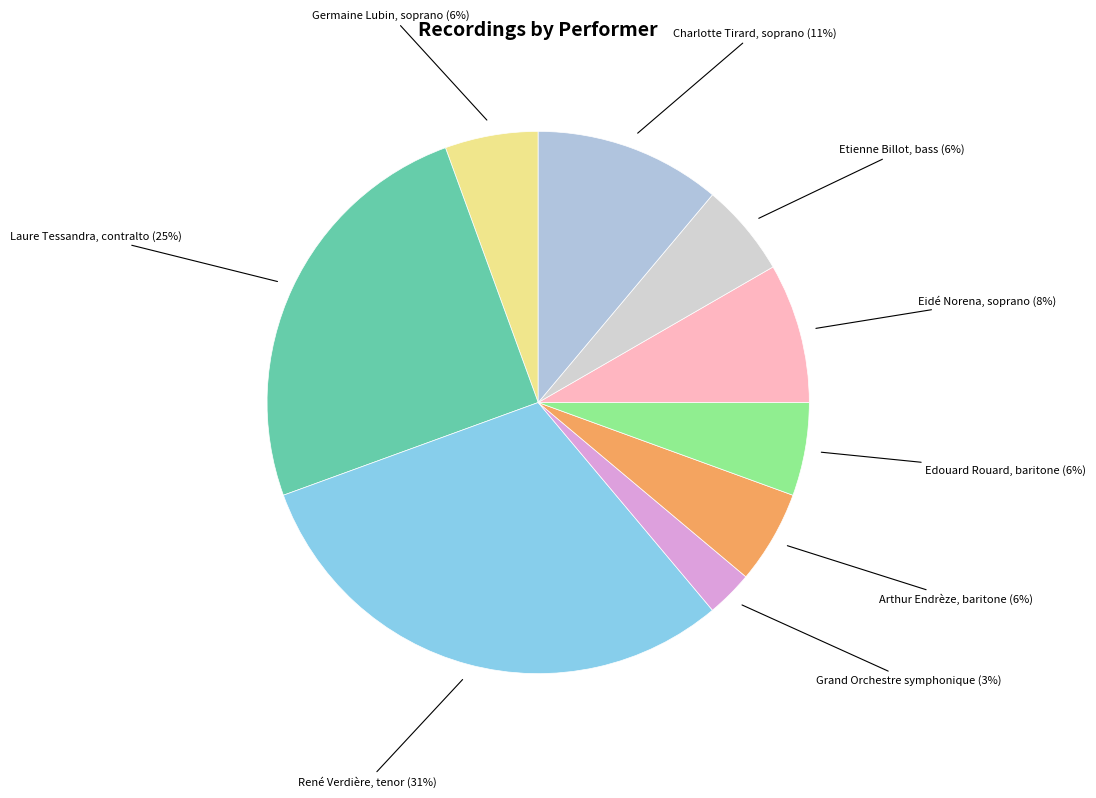

What percentage is the Charlotte Tirard, soprano slice, to the nearest percent?

11%